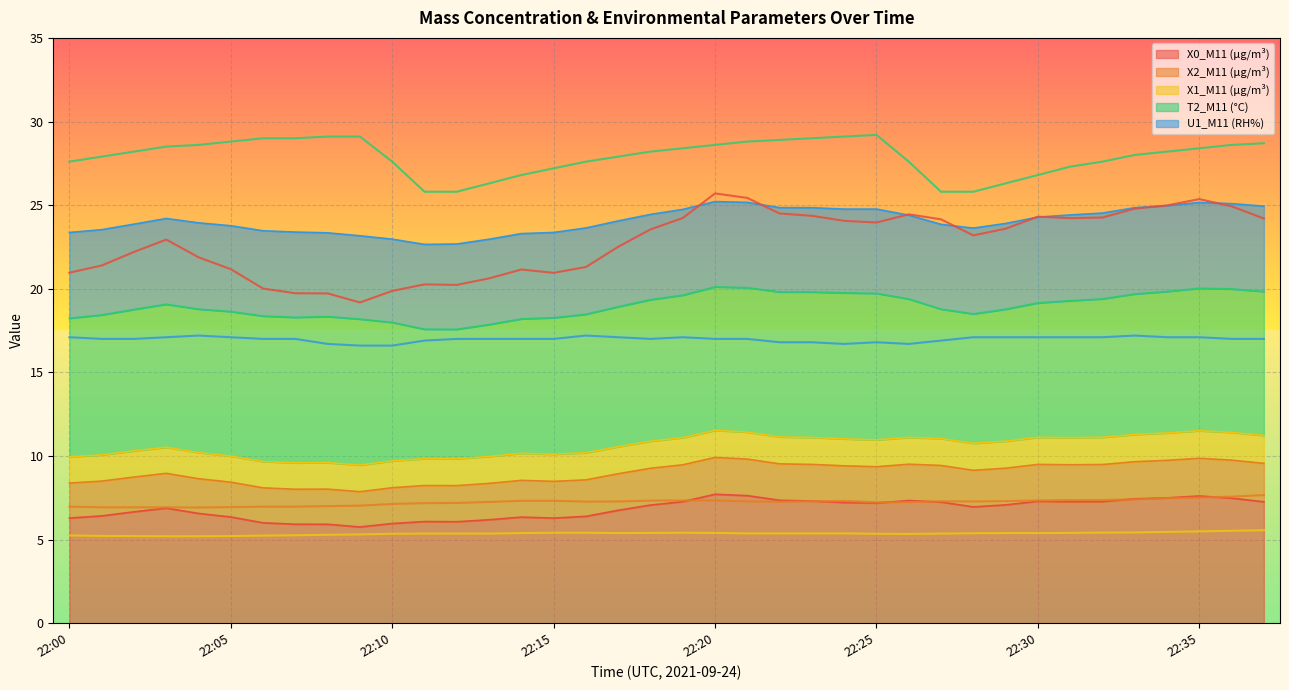

True or false: T2_M11 (°C) (line) has a value of 28.6 at 22:20.

True